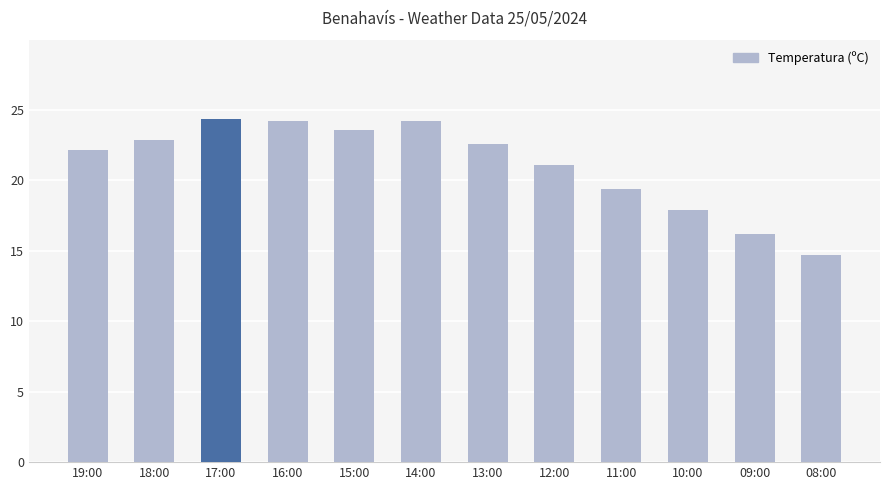

What is the label of the 1st bar from the left?

19:00